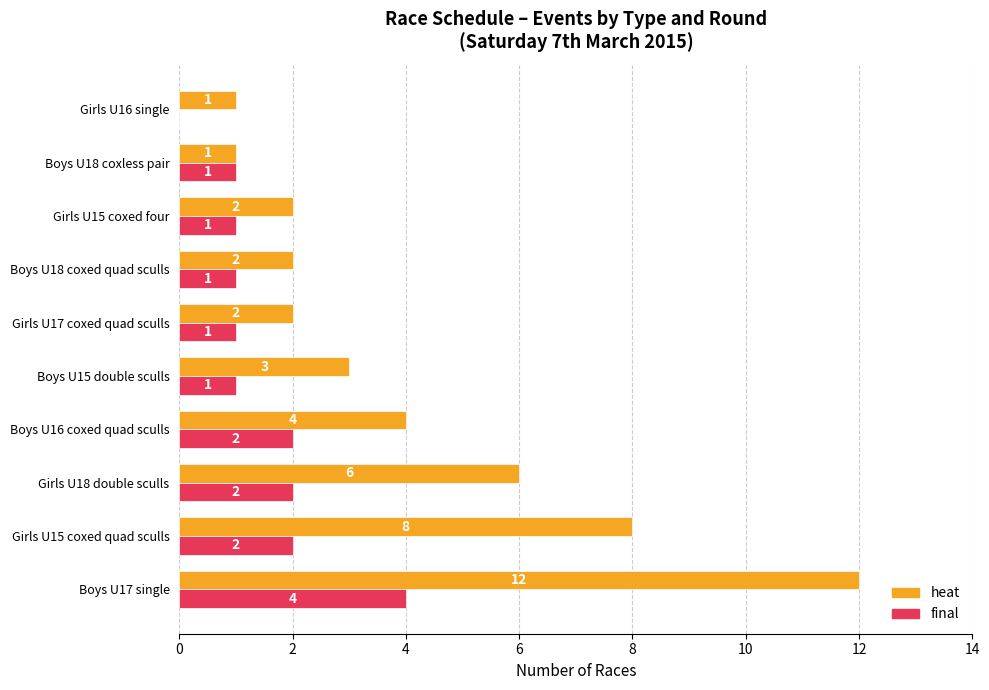

Which series changed the most between Boys U18 coxed quad sculls and Boys U18 coxless pair?

heat